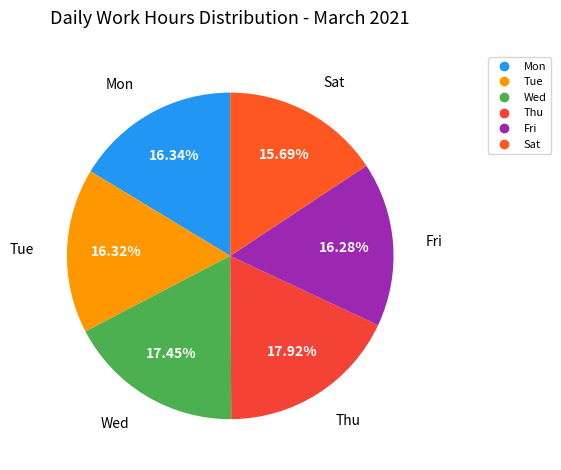

Does any single category account for the majority?

No